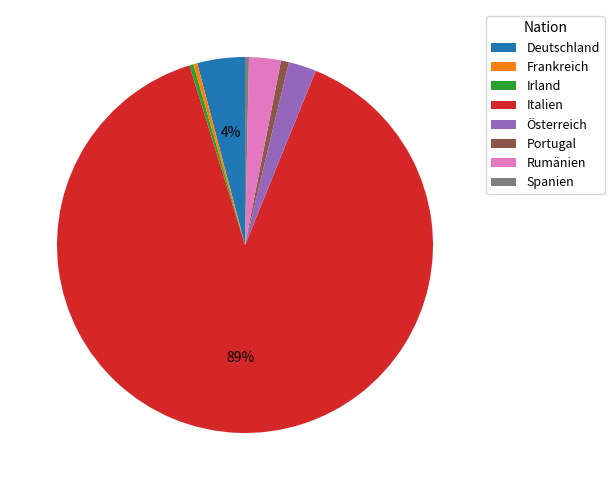

True or false: Frankreich accounts for 10% of the total.

False